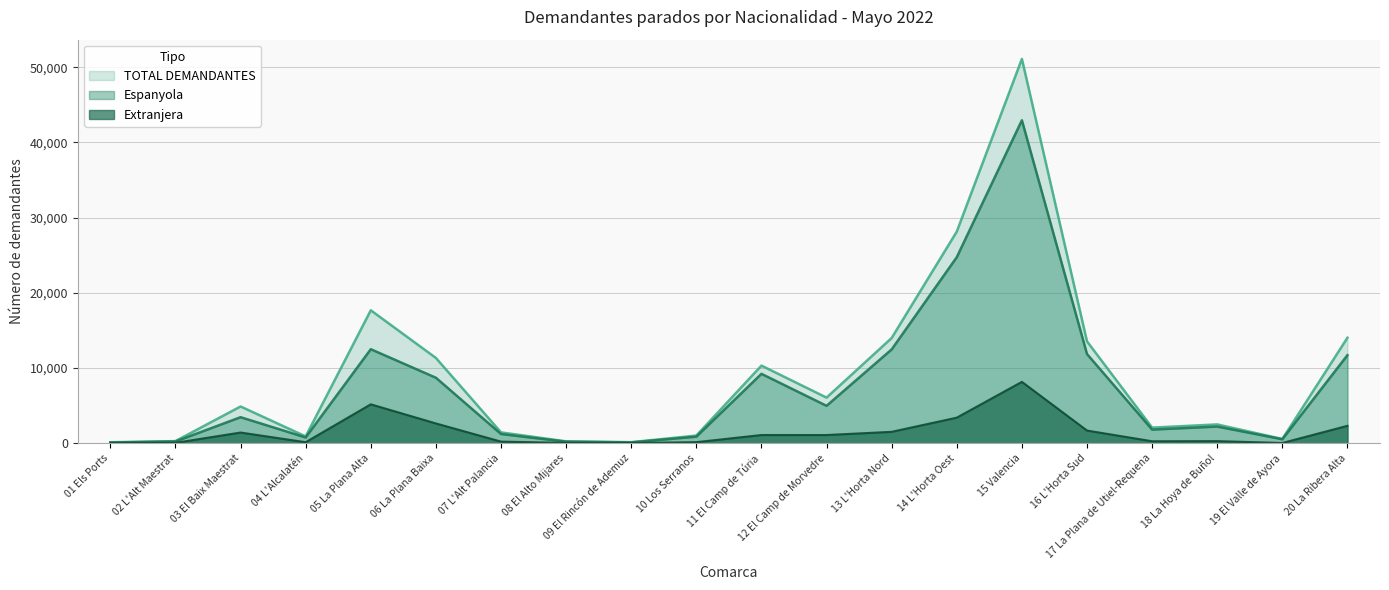

At which label does Espanyola first exceed 3465?

05 La Plana Alta